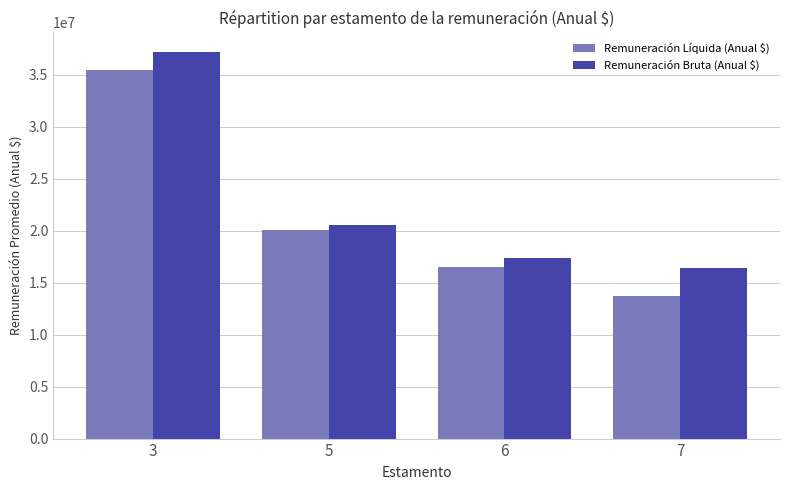

Reading right to left, list all the values displayed in this chart.

Remuneración Líquida (Anual $): 13707413	16527165	20052646	35460689
Remuneración Bruta (Anual $): 16451781	17420833	20548243	37229553